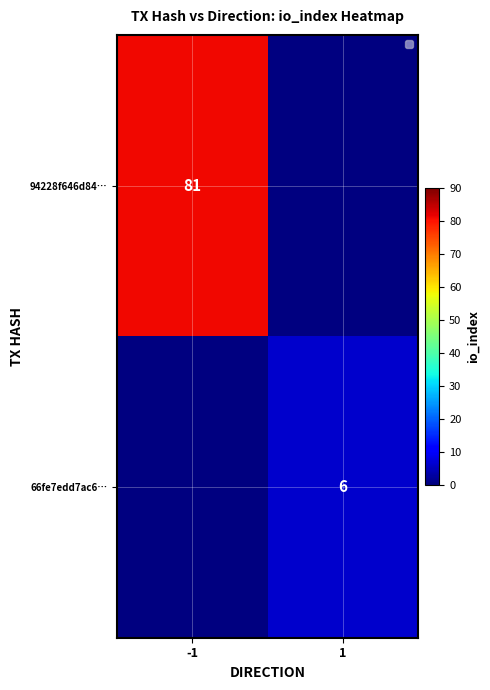

The 66fe7edd7ac6… series shows 6 at 1. True or false?

True